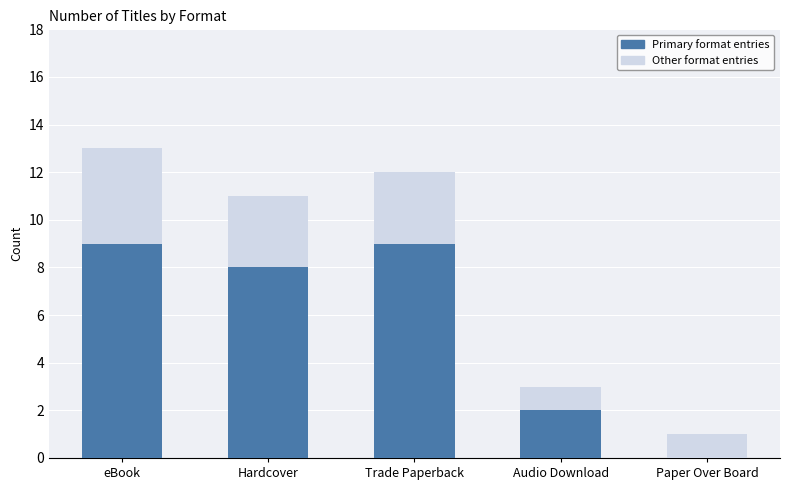

What are all the series names shown in the legend?

Primary format entries, Other format entries